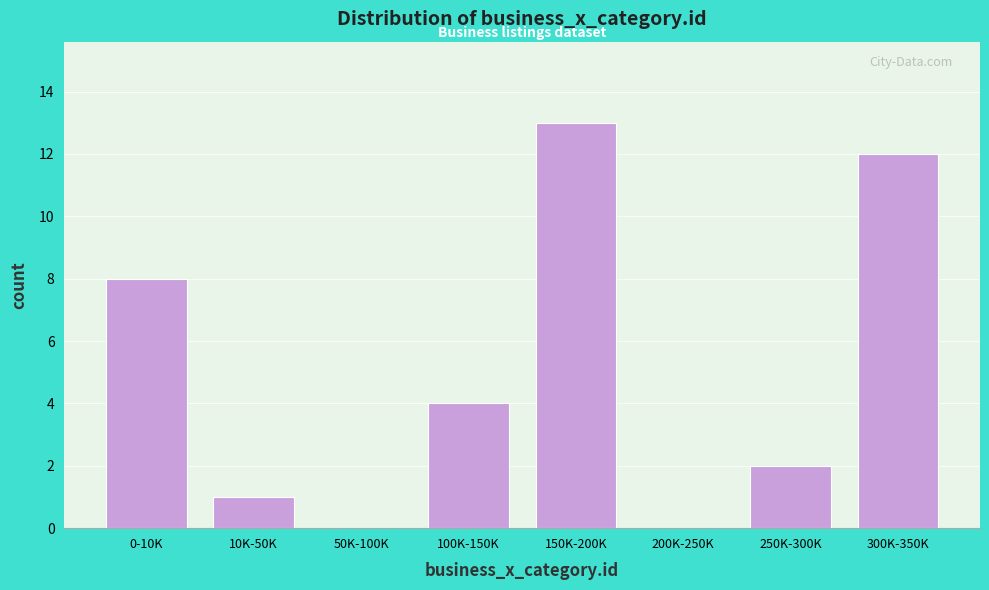

Reading right to left, list all the values displayed in this chart.

300K-350K=12	250K-300K=2	200K-250K=0	150K-200K=13	100K-150K=4	50K-100K=0	10K-50K=1	0-10K=8